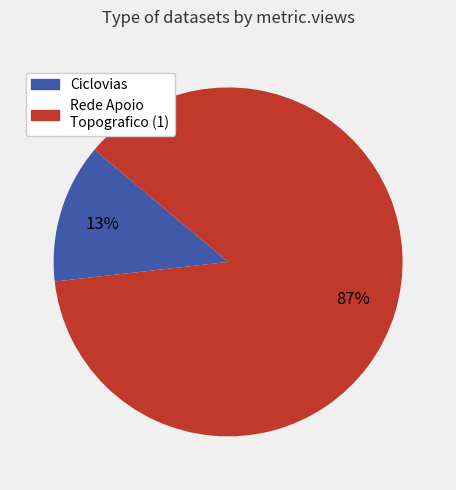

Is there any slice that represents more than half of the pie?

Yes